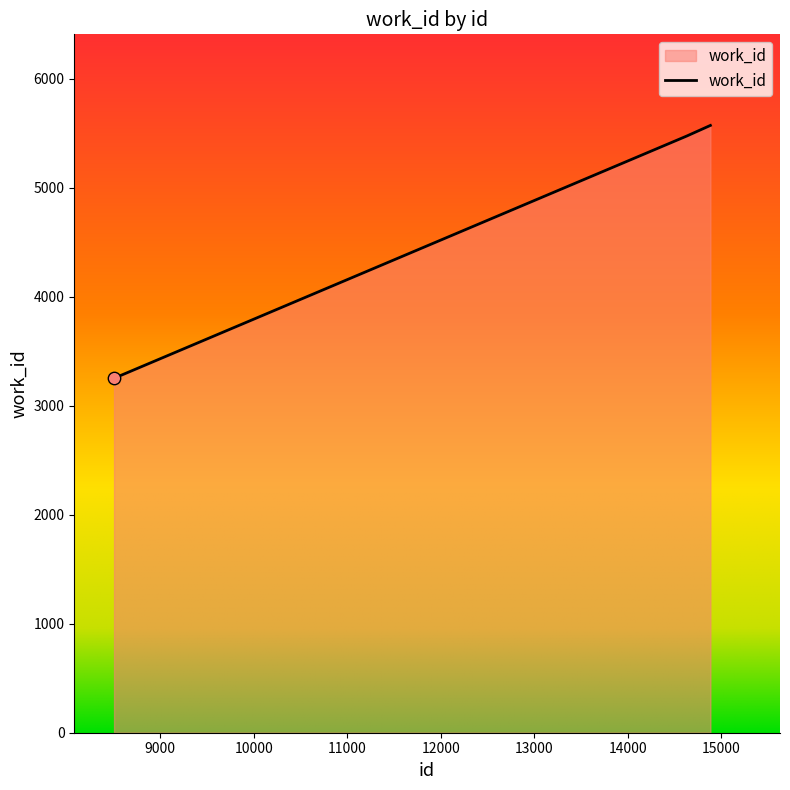

What is the minimum value shown in the chart?

3251